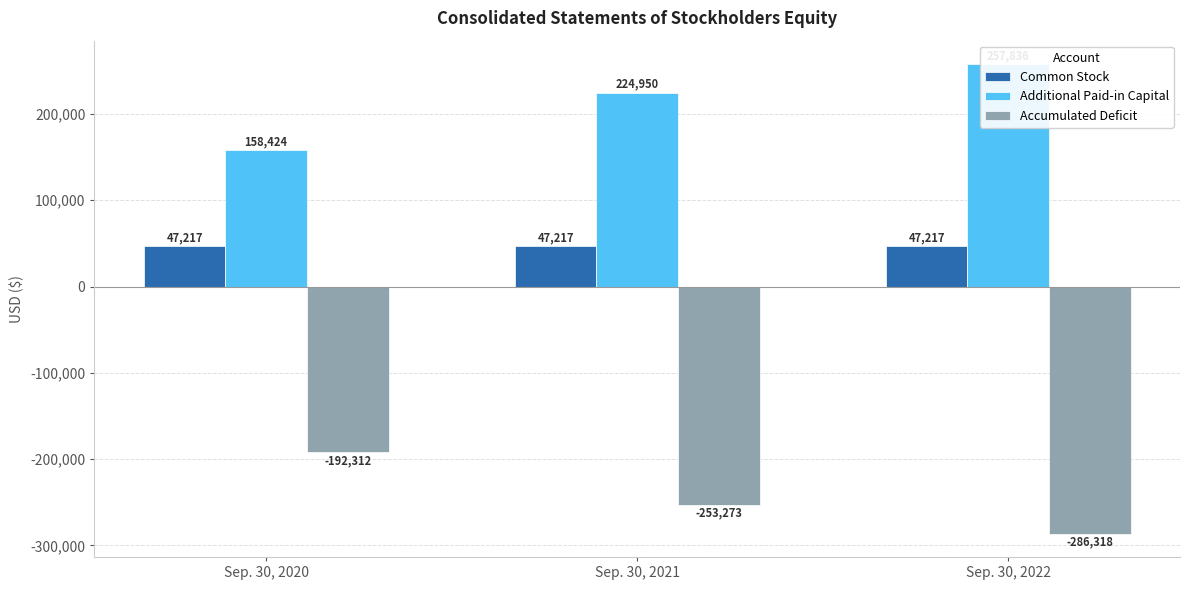

The Additional Paid-in Capital series shows 224950 at Sep. 30, 2021. True or false?

True